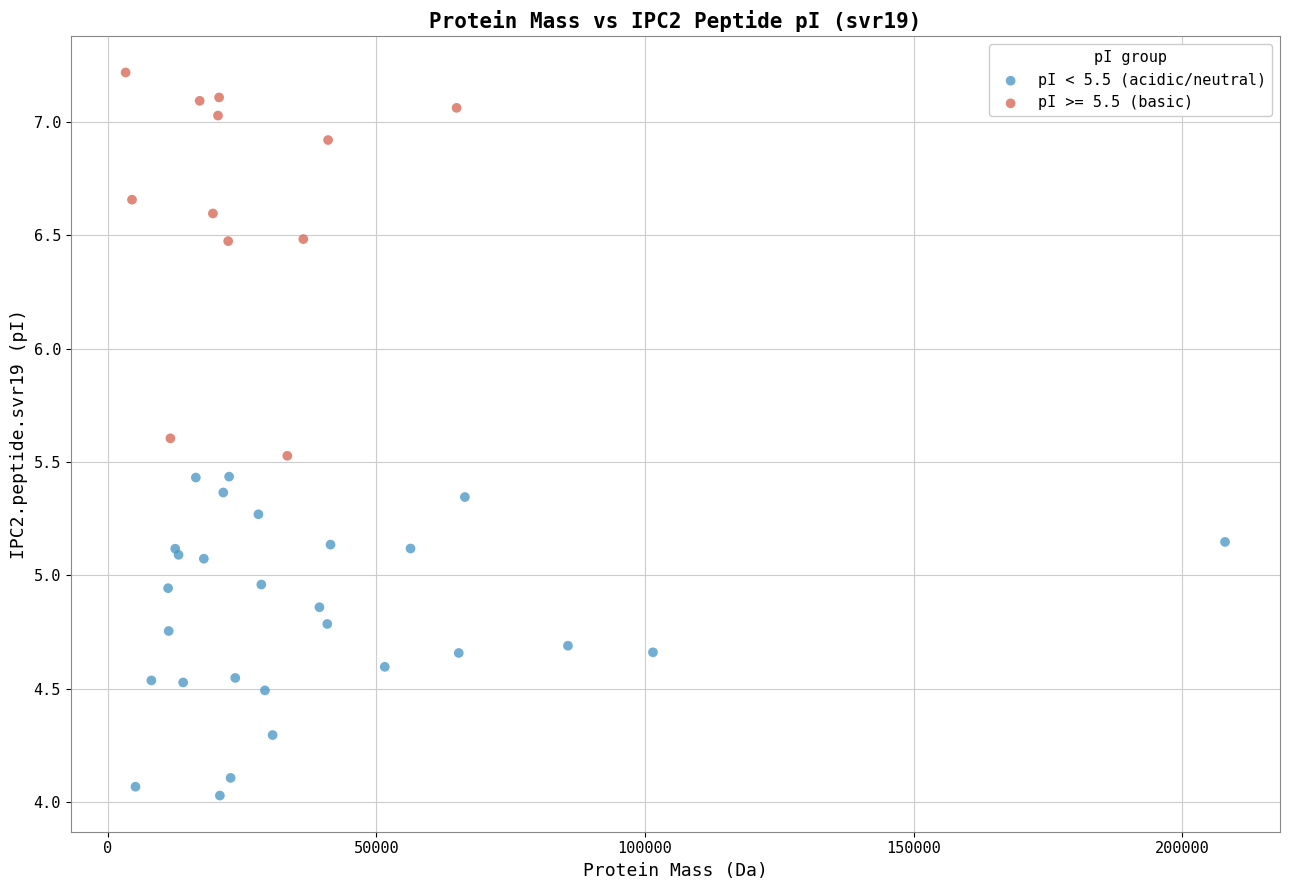

Which series has the widest spread of Y values?

pI >= 5.5 (basic)